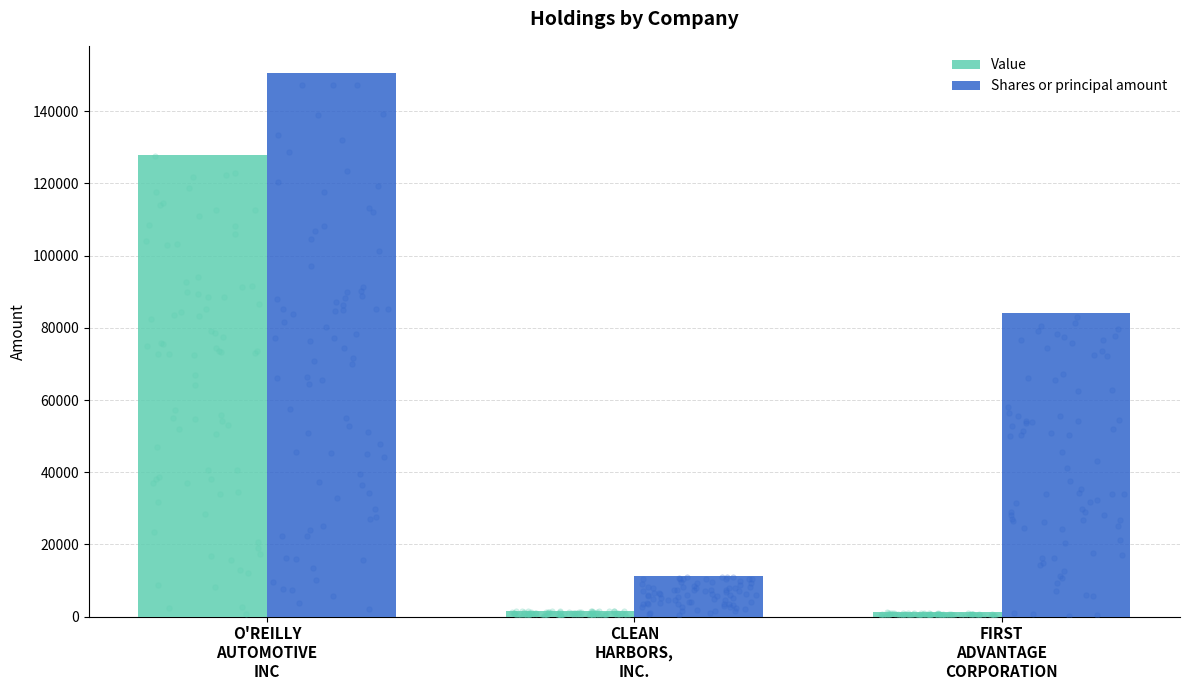

Which series contains the lowest Y value?

Value